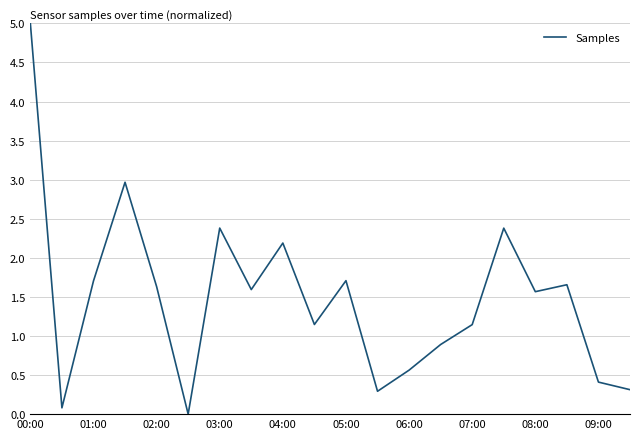

How many lines are shown in the chart?

1